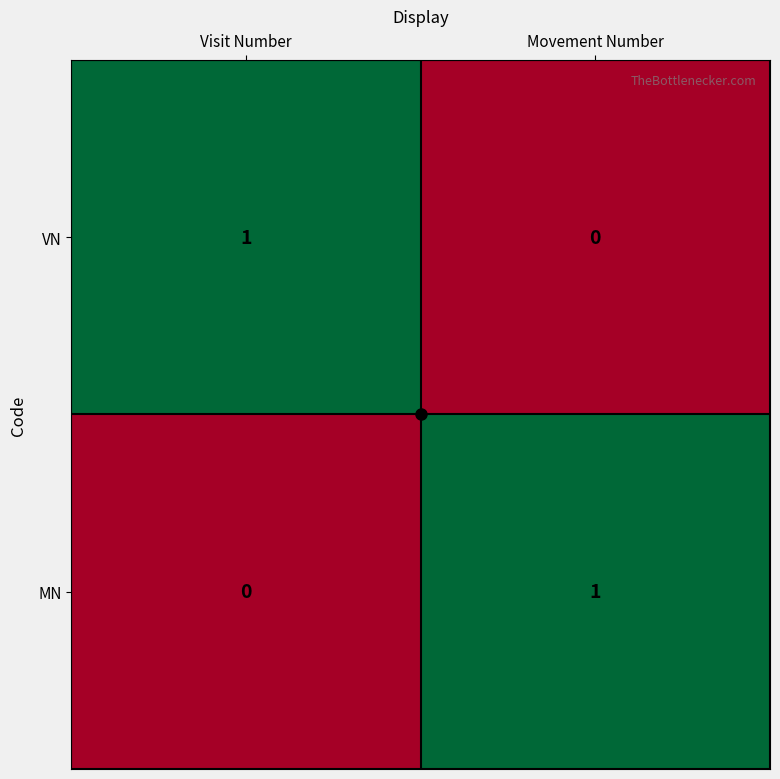

What is the greatest value displayed?

1